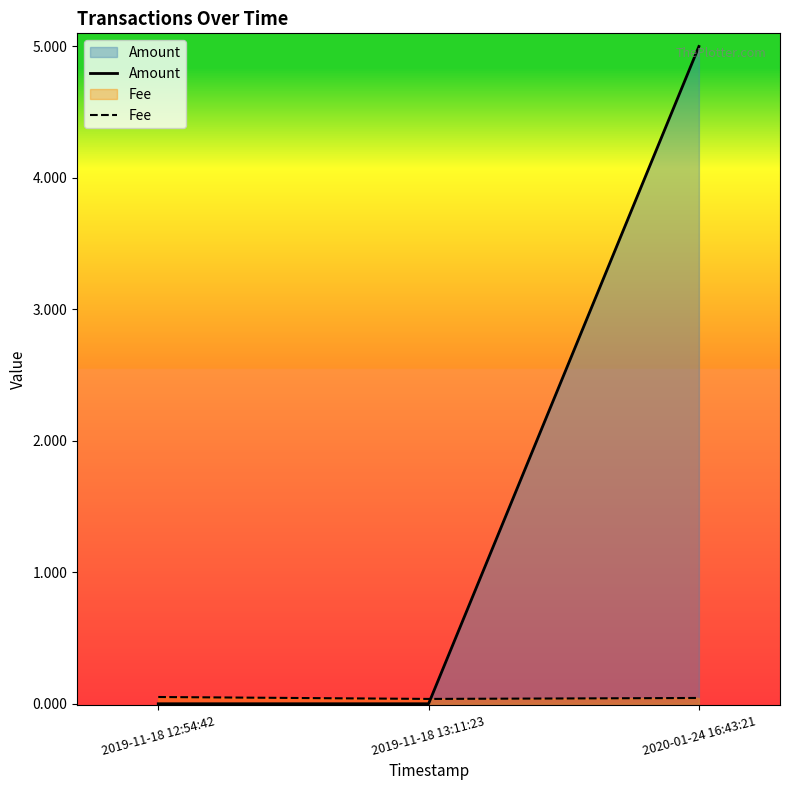

What is the difference between the maximum and minimum values in the Amount series?

5.0